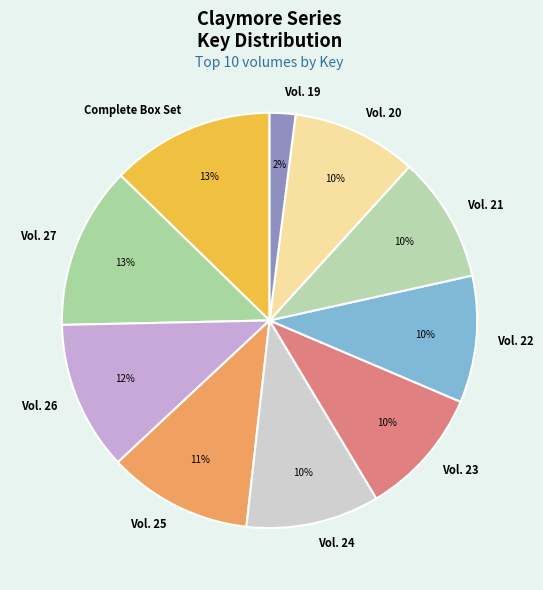

Does any single category account for the majority?

No